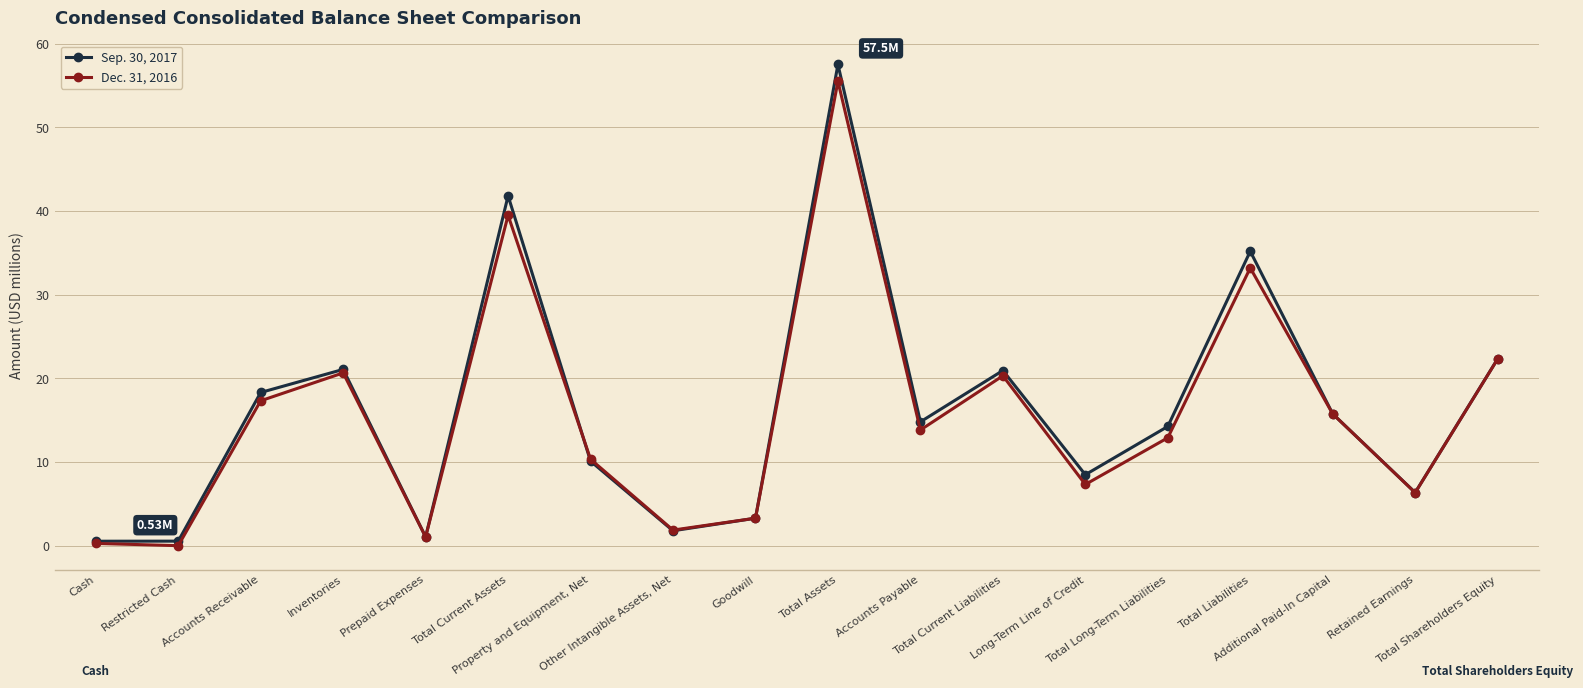

Which series has the widest spread of values?

Sep. 30, 2017